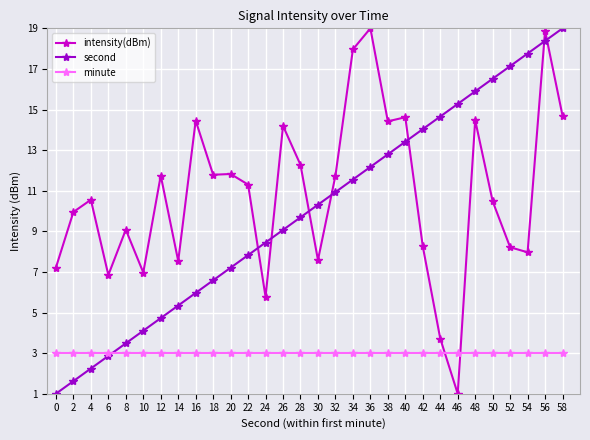

True or false: minute has a value of 0.9 at 12.

False